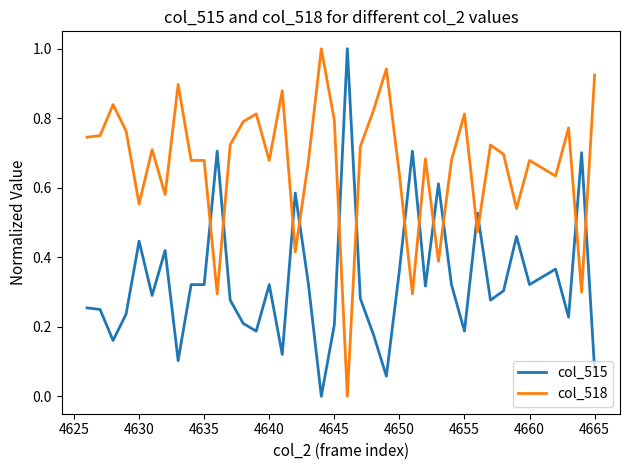

List the series in order of their overall mean, highest first.

col_518, col_515